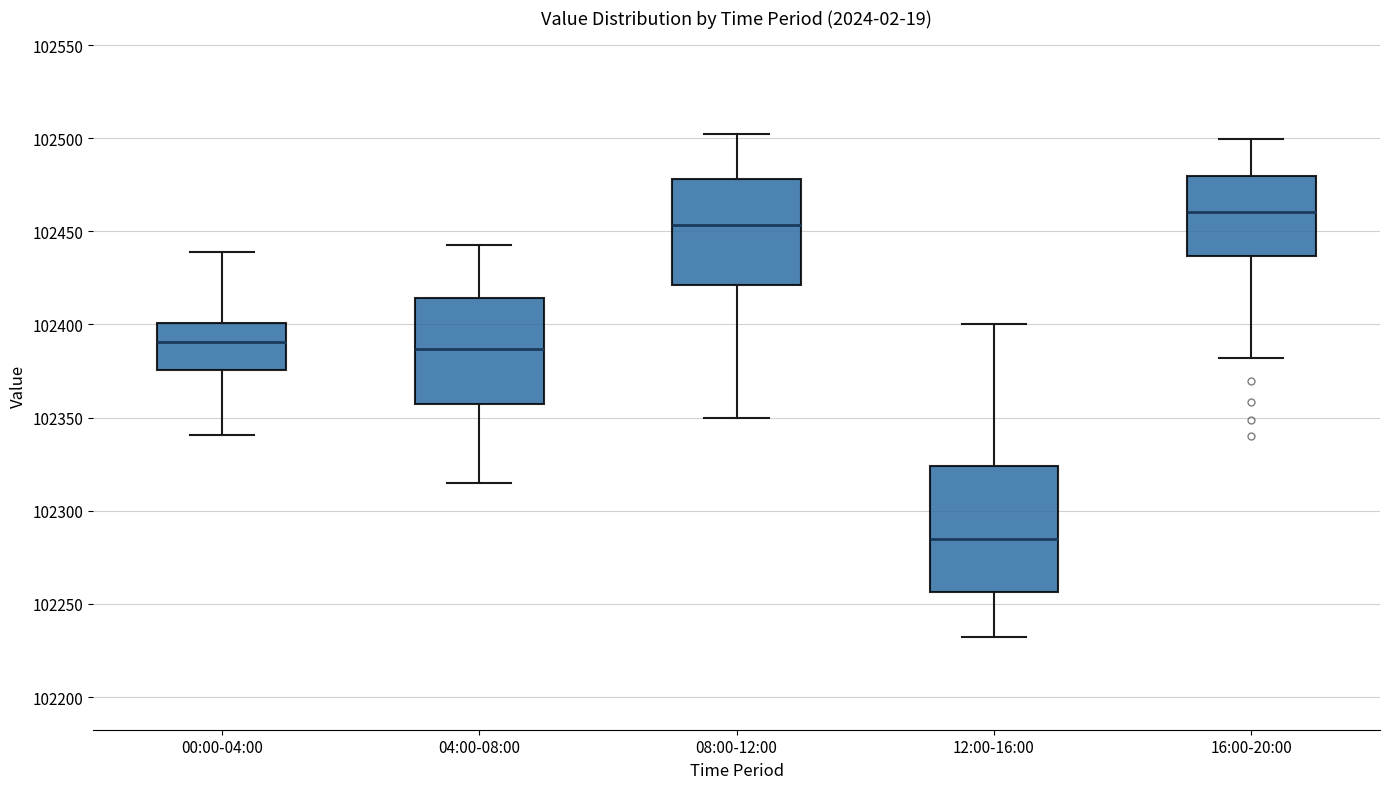

Which box is the tallest, from its lower edge to its upper edge?

12:00-16:00